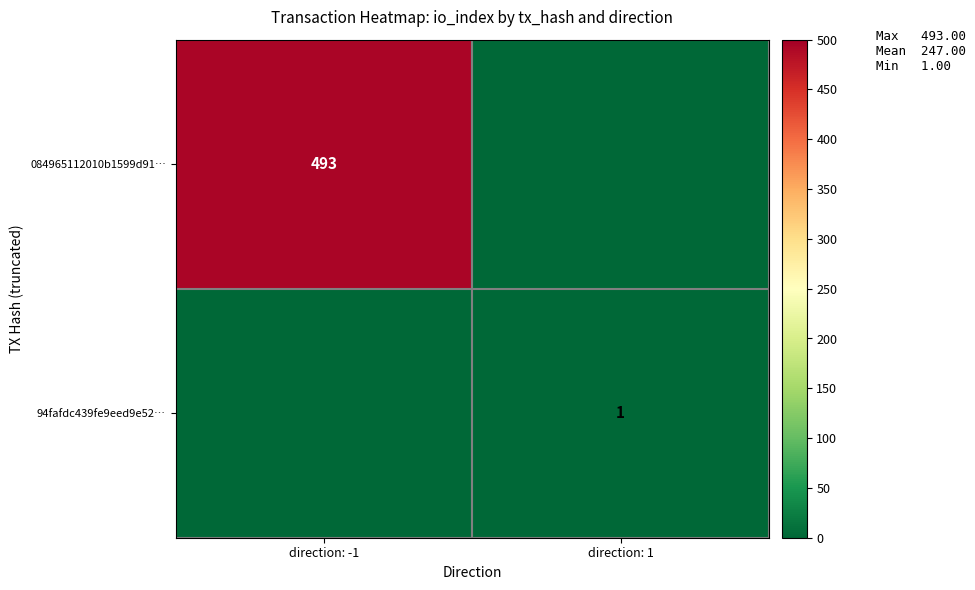

The 94fafdc439fe9eed9e52… series shows 1 at direction: 1. True or false?

True